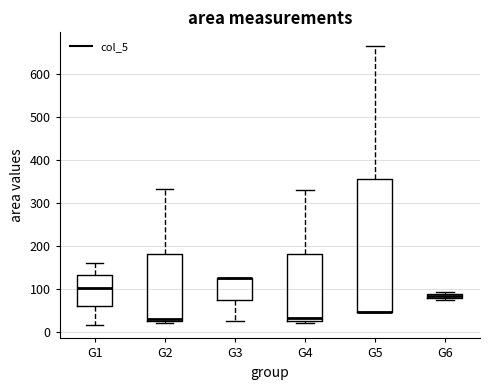

Which box is the tallest, from its lower edge to its upper edge?

G5